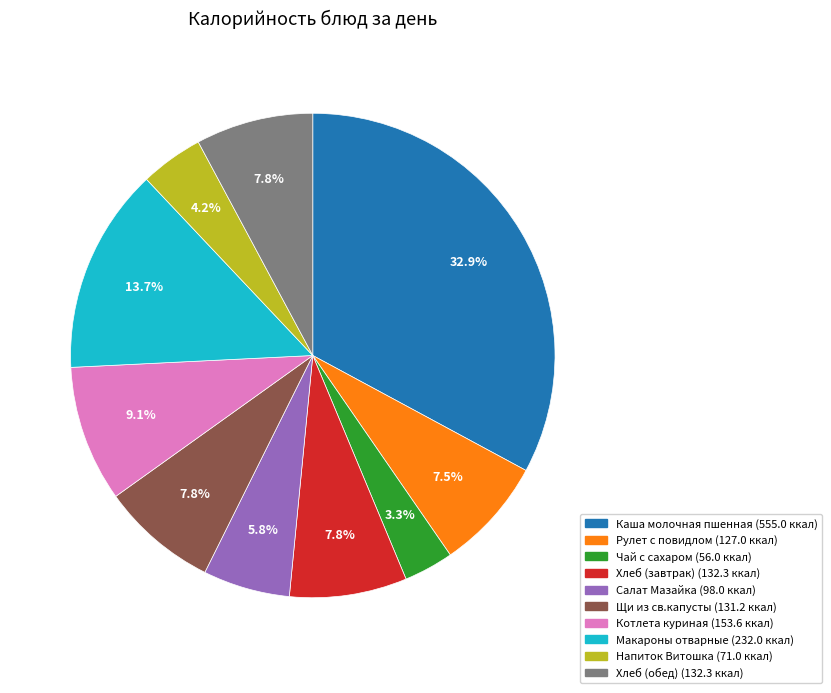

Which slice is the largest?

Каша молочная пшенная